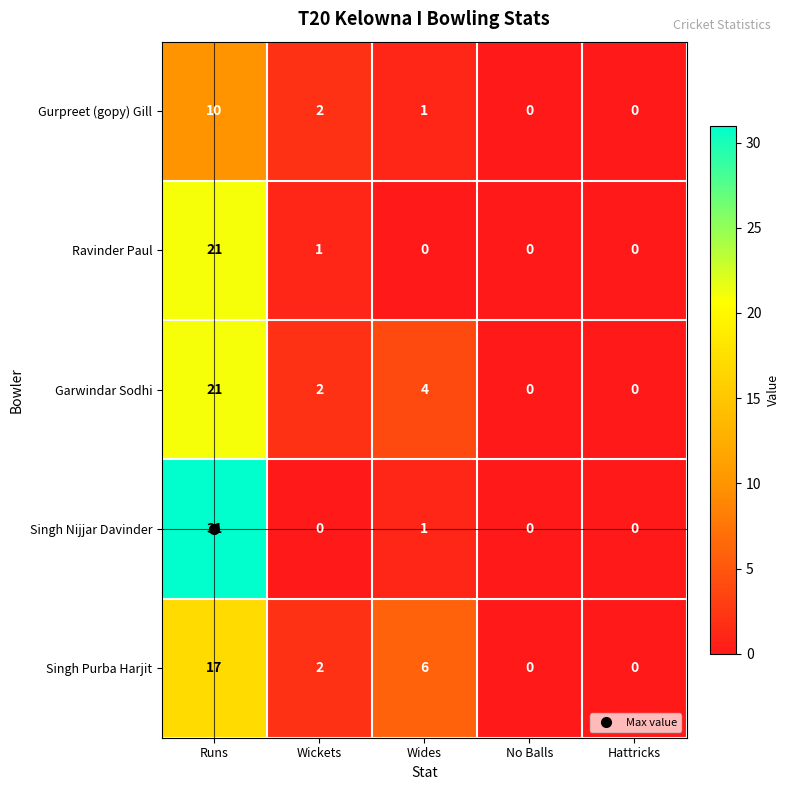

Count the number of categories in the chart.

5